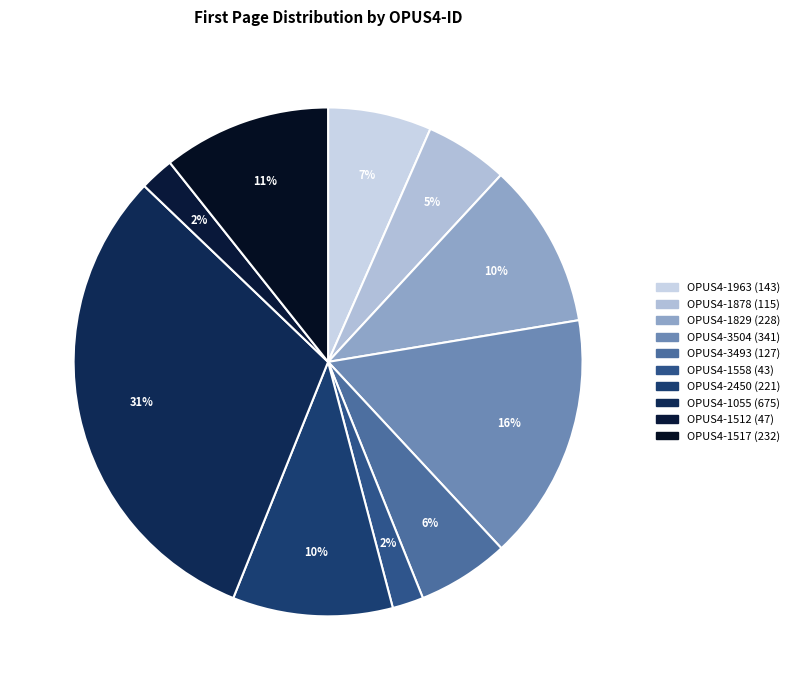

Count the number of slices in the pie.

10